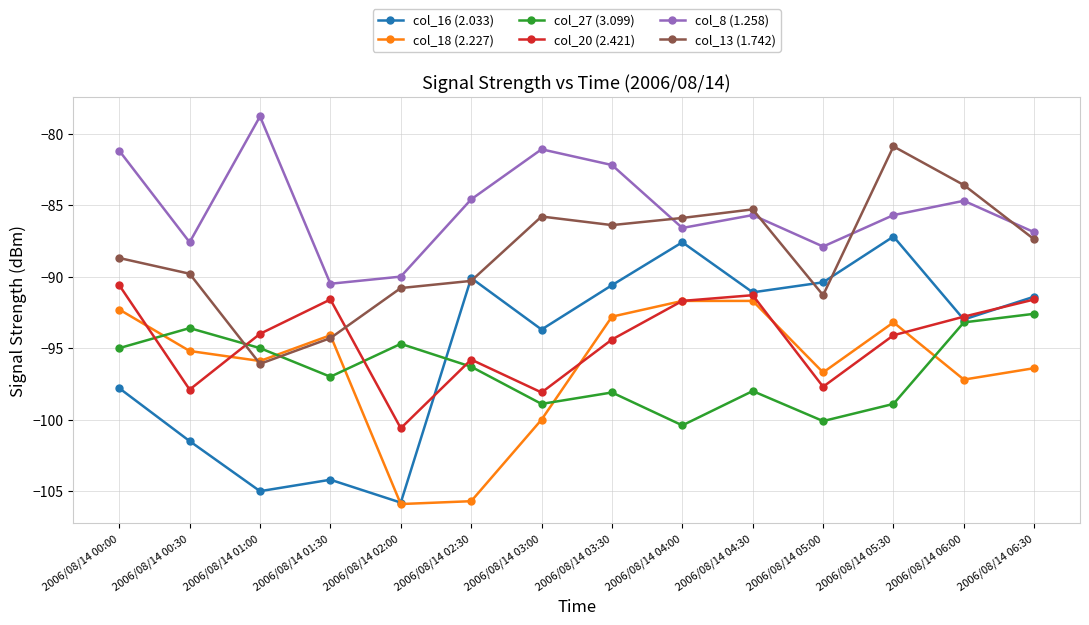

What is the label of the 9th point from the left?

2006/08/14 04:00